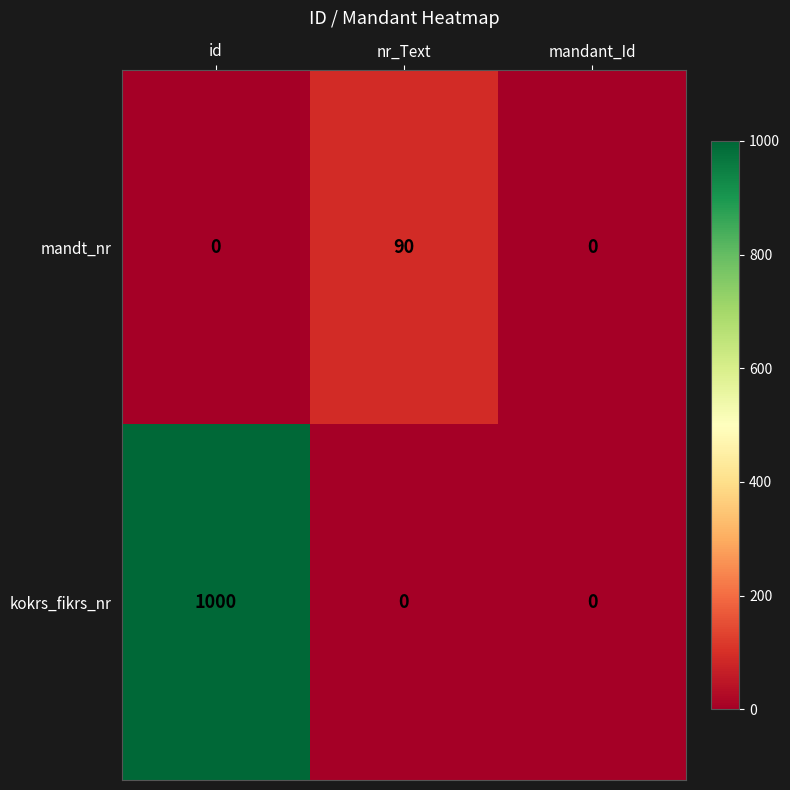

Read the mandt_nr value at nr_Text, to the nearest 10.

90